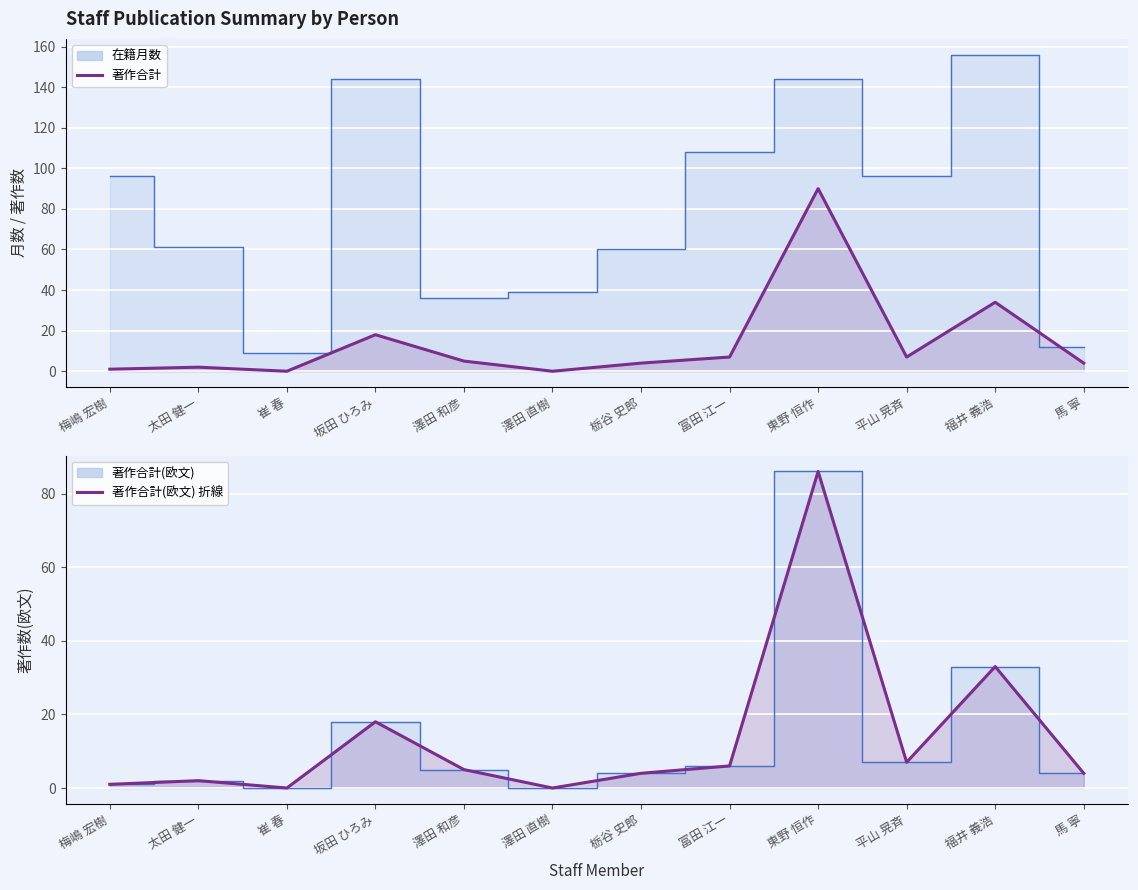

Which series has the largest range (max minus min)?

著作合計